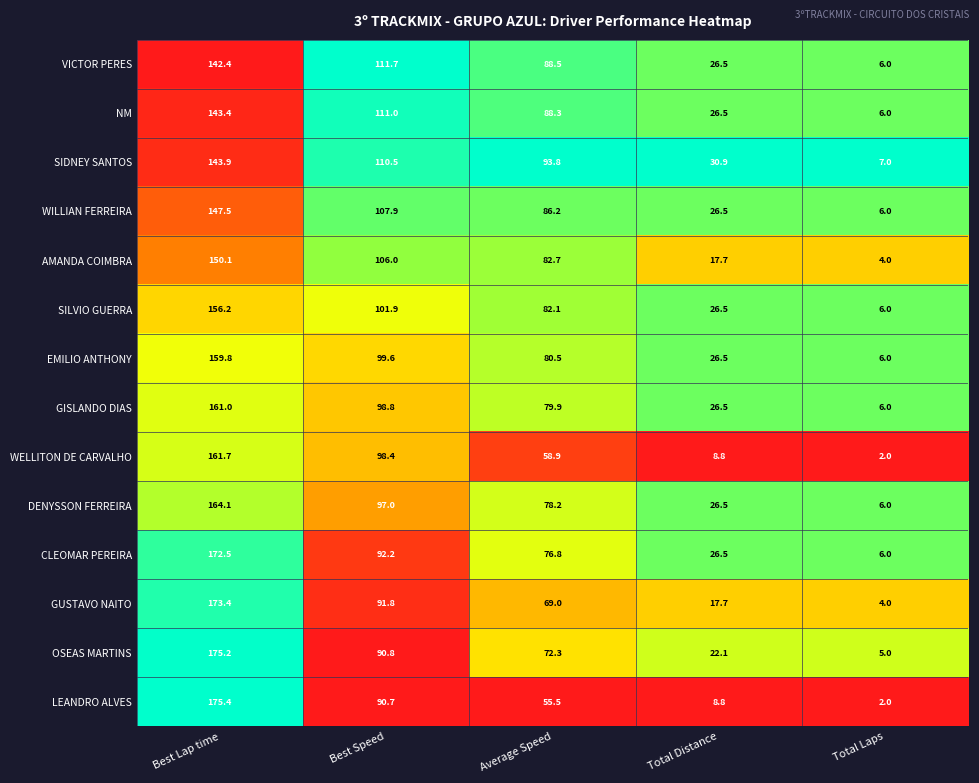

Which category has the highest value across all series?

Best Lap time